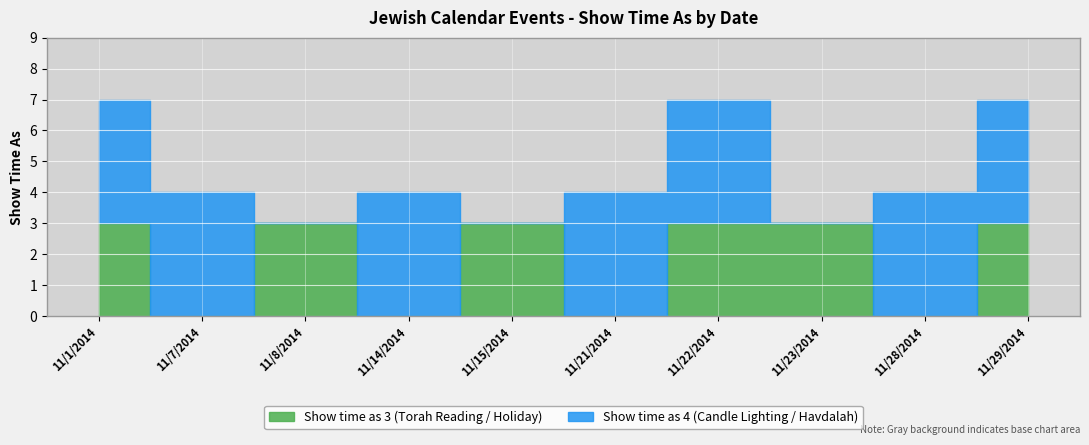

The Show time as 4 series shows 4 at 11/28/2014. True or false?

True